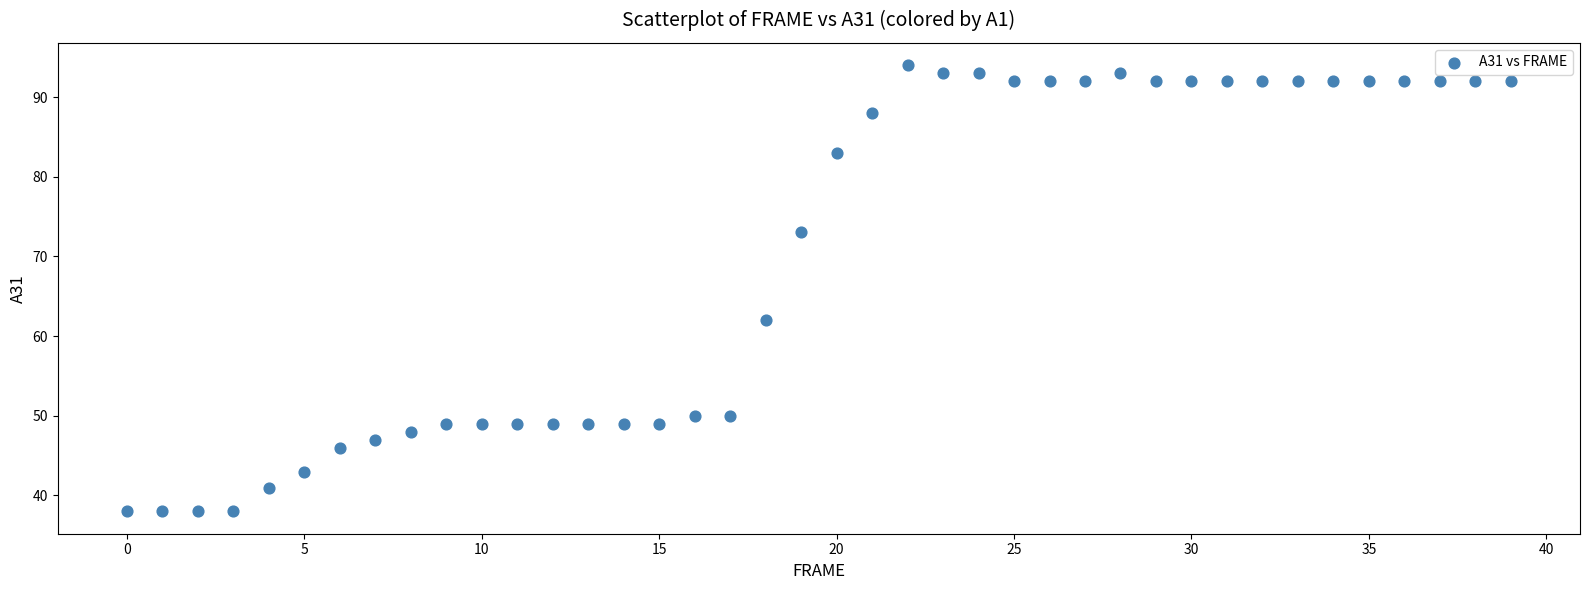

What is the range of Y values (max minus min)?

56